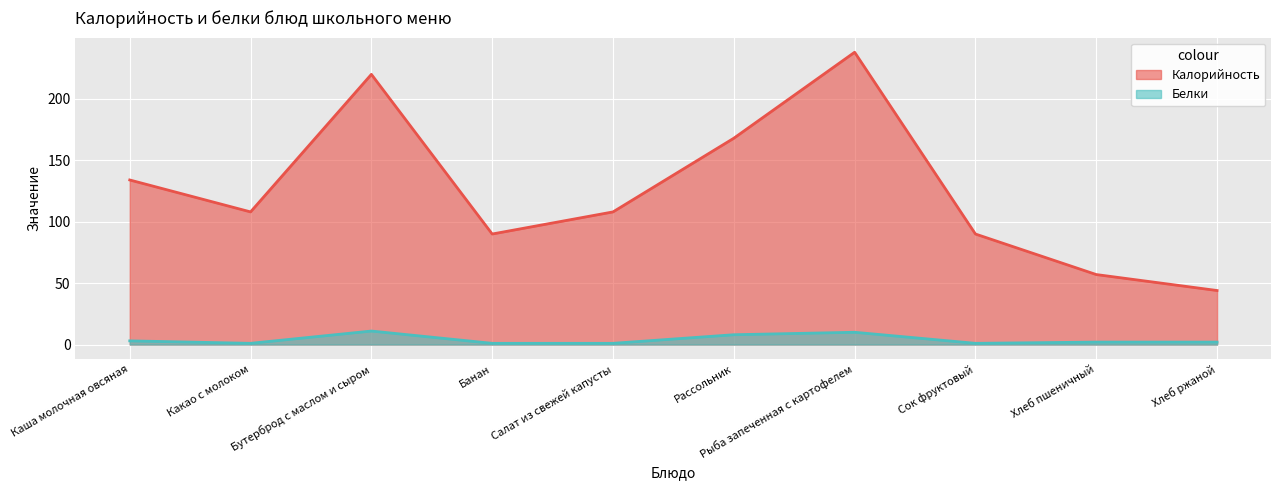

Reading left to right, list all the values displayed in this chart.

Калорийность: 134	108	220	90	108	168	238	90	57	44
Белки: 3	1	11	1	1	8	10	1	2	2